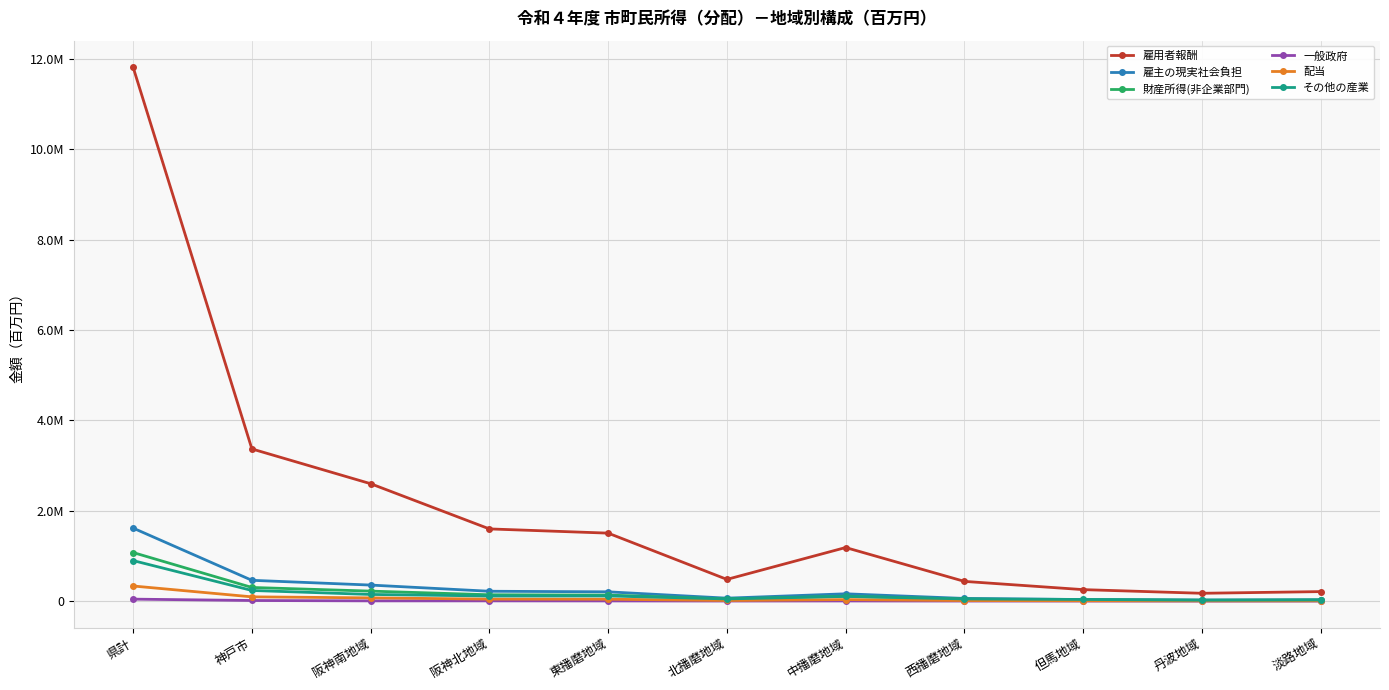

What is the value of the 一般政府 point at the 3rd from the left?

5872